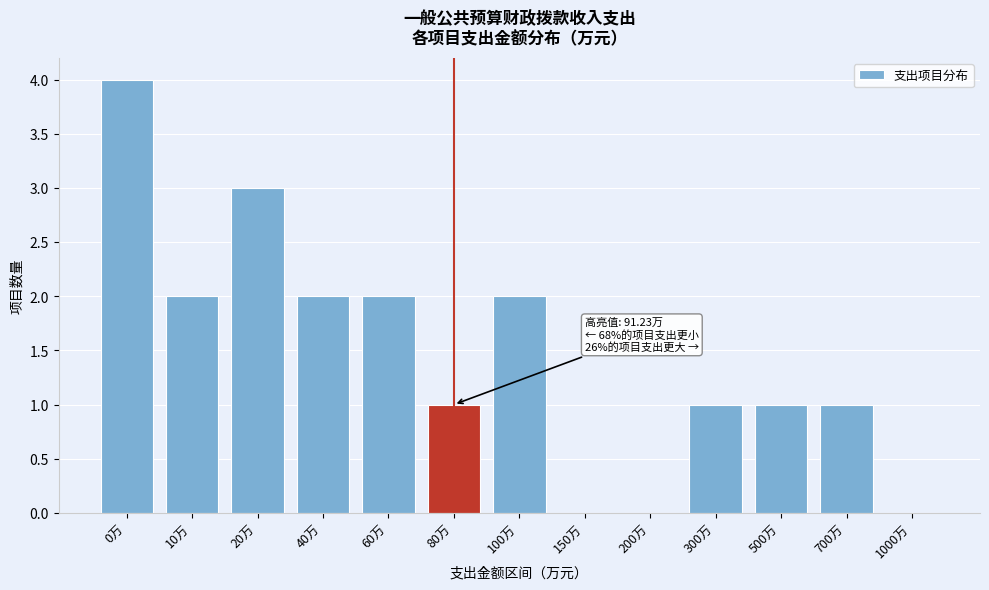

Reading left to right, extract all data points from this chart.

0万=4	10万=2	20万=3	40万=2	60万=2	80万=1	100万=2	150万=0	200万=0	300万=1	500万=1	700万=1	1000万=0